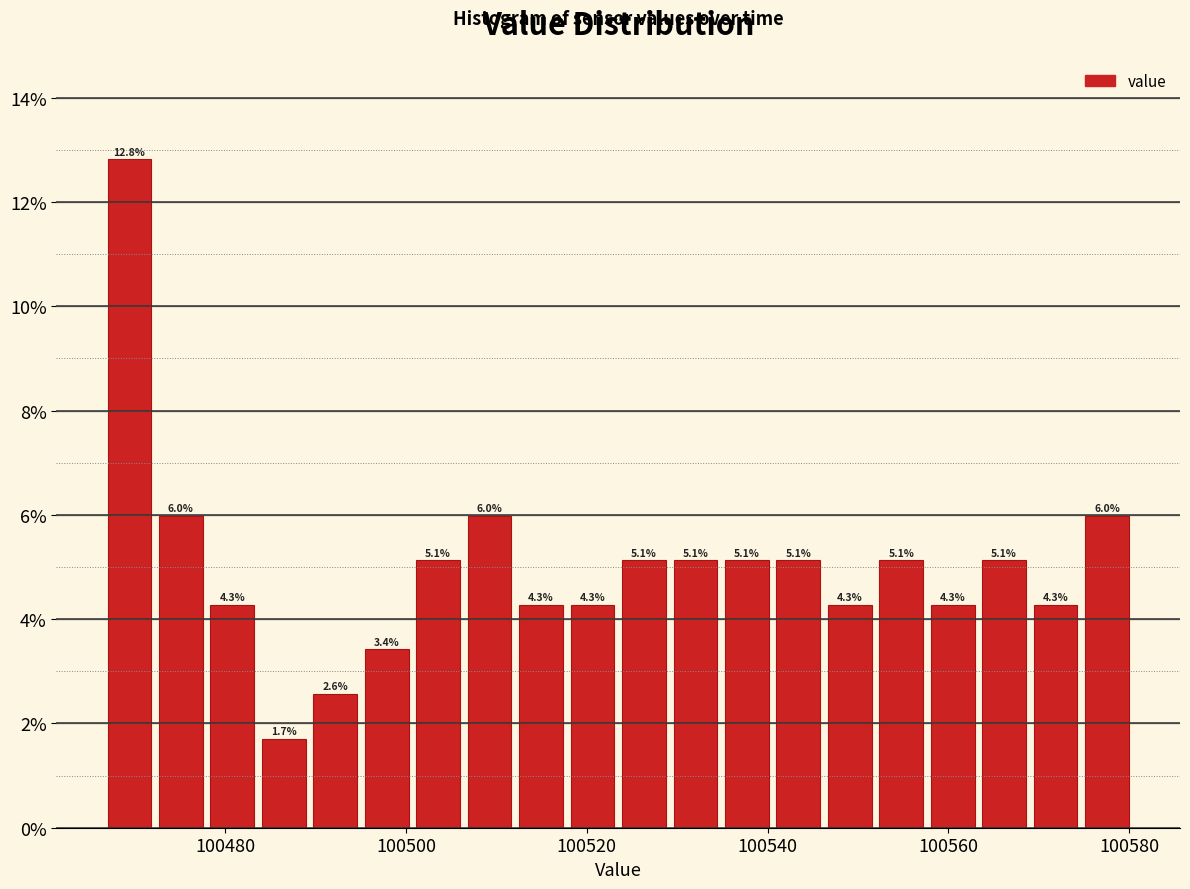

Around what value on the x-axis is the tallest bar? Give the approximate position of its centre, as read against the axis.

100470